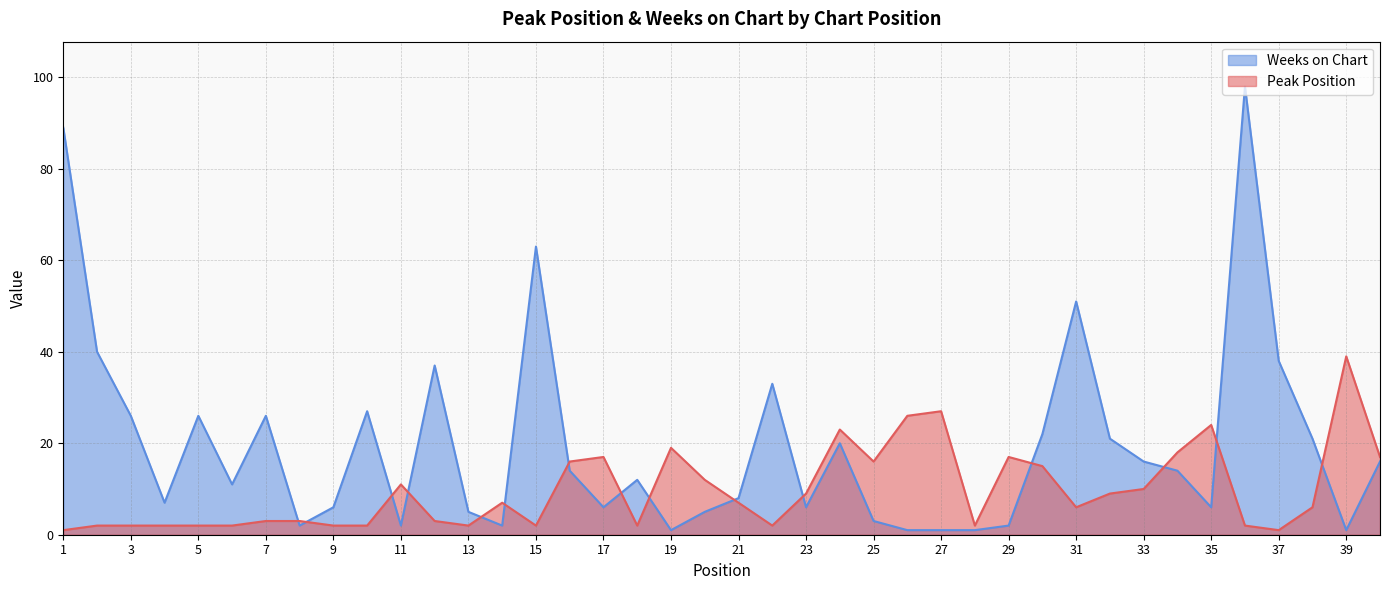

What is the maximum value shown in the chart?

98